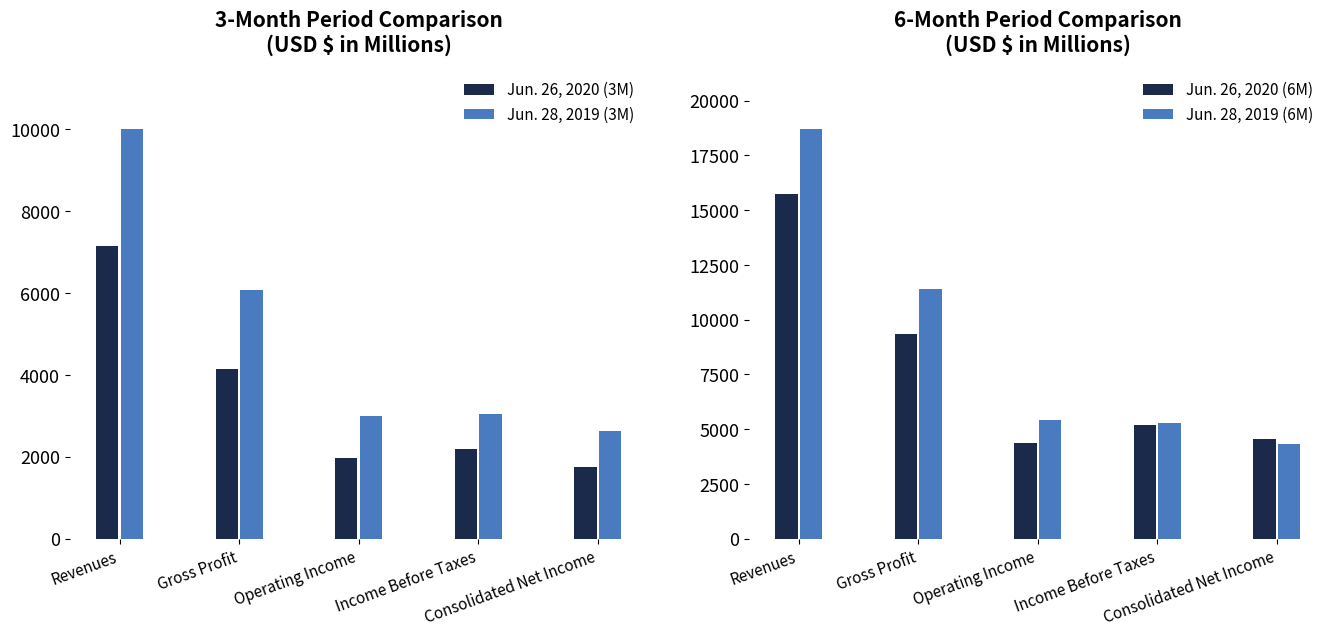

Reading right to left, transcribe all the data shown in this chart.

Jun. 26, 2020 (3M): 1759	2197	1981	4137	7150
Jun. 28, 2019 (3M): 2628	3049	2988	6076	9997
Jun. 26, 2020 (6M): 4554	5207	4361	9367	15751
Jun. 28, 2019 (6M): 4331	5274	5423	11405	18691